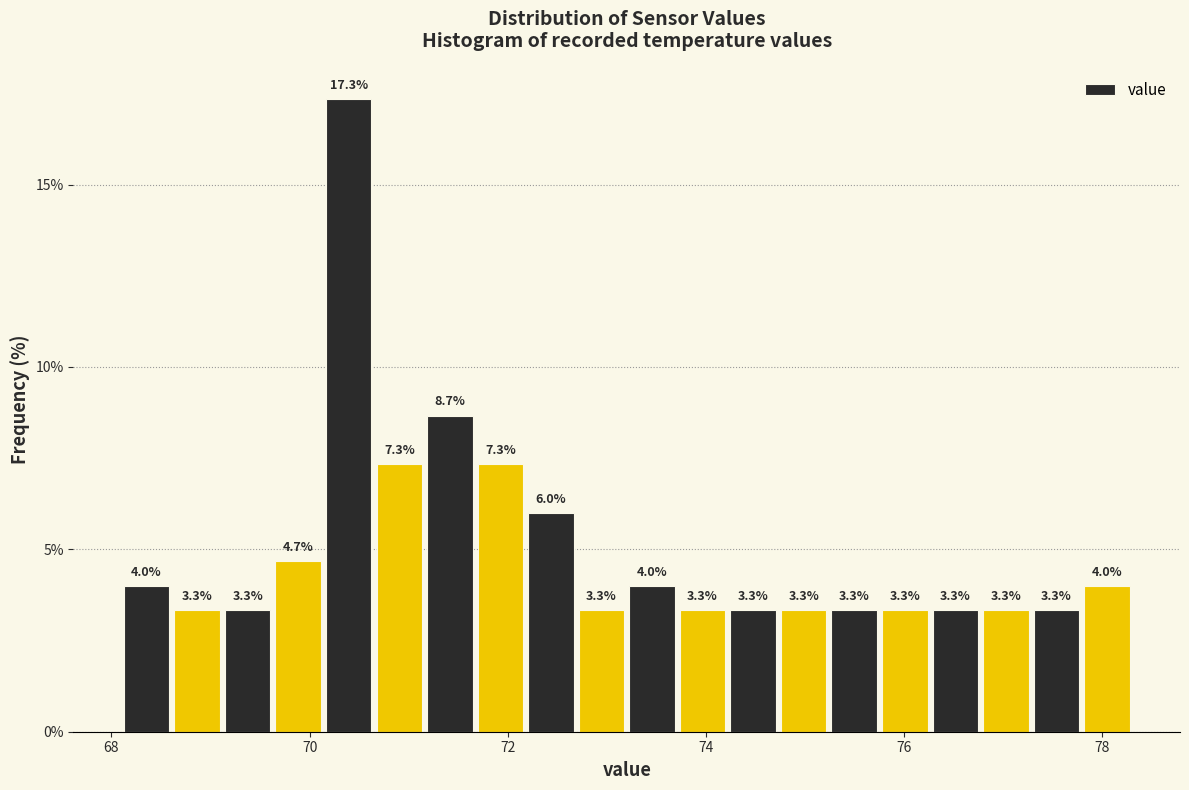

Around what value on the x-axis is the tallest bar? Give the approximate position of its centre, as read against the axis.

70.4